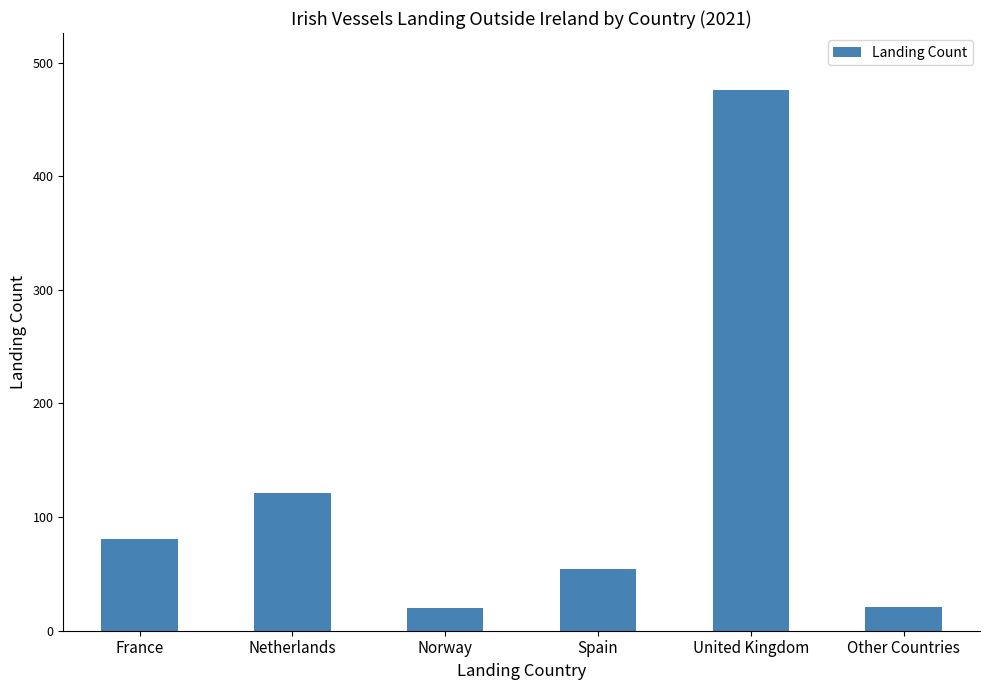

The value at United Kingdom is 657. True or false?

False